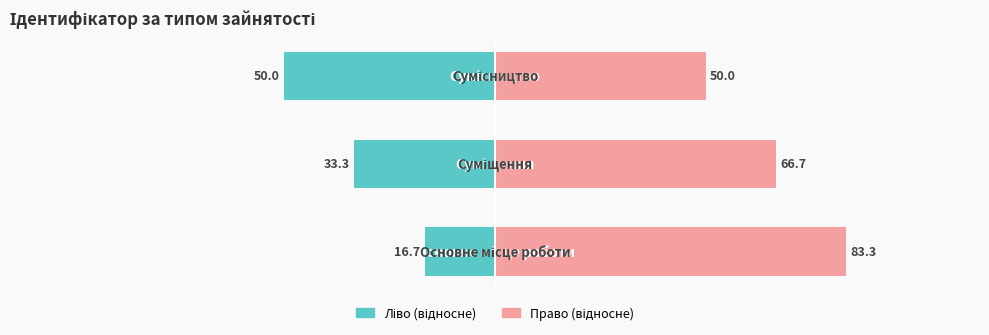

What is the sum of all Ідентифікатор (ліво) values?

-100.0